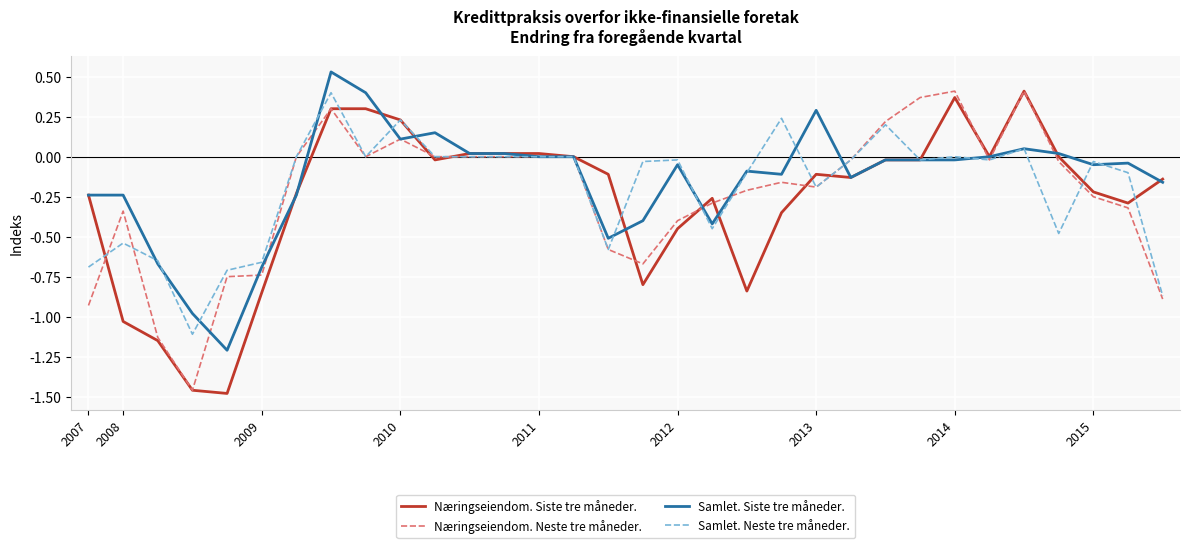

Rank the series by their average value, from lowest to highest.

Næringseiendom. Siste tre måneder., Næringseiendom. Neste tre måneder., Samlet. Neste tre måneder., Samlet. Siste tre måneder.